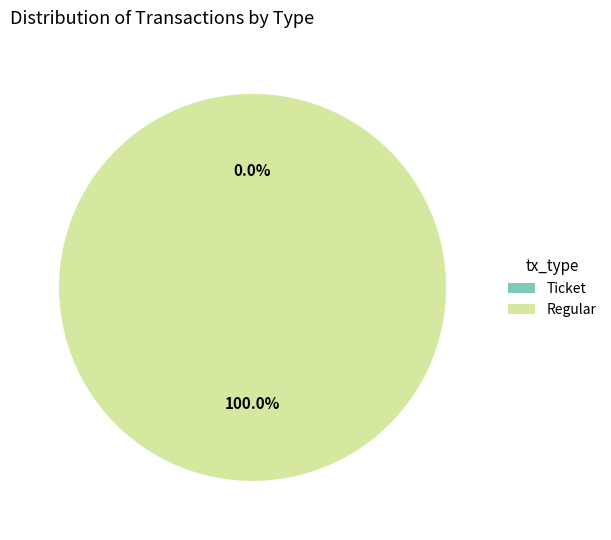

Does Regular represent more than half of the total?

Yes